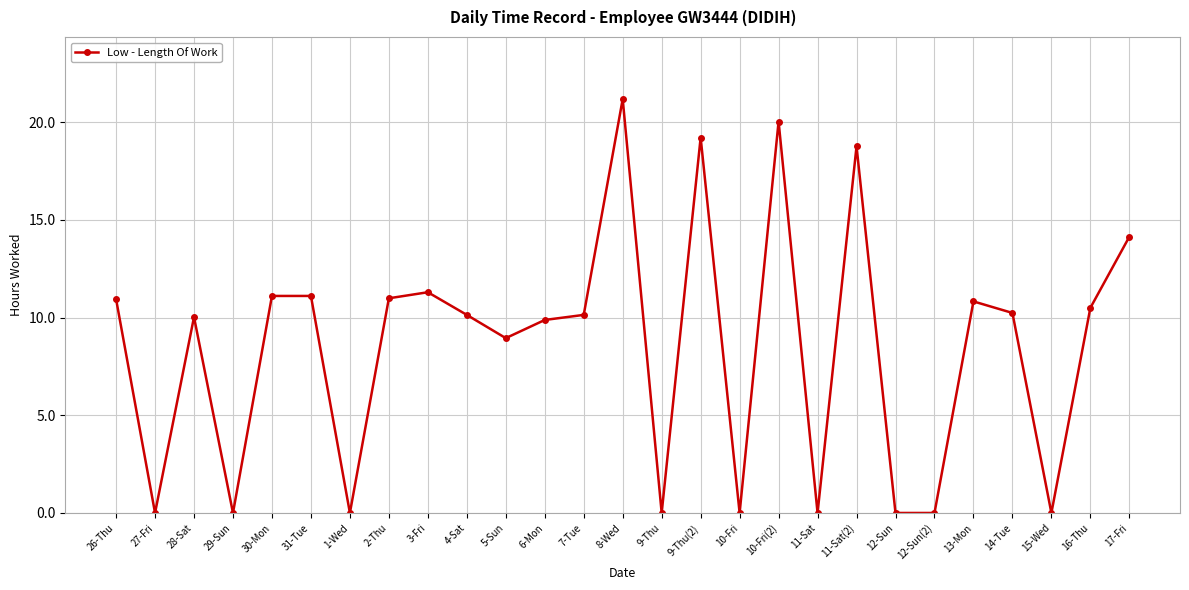

True or false: the data shows 10.0 at 28-Sat.

True